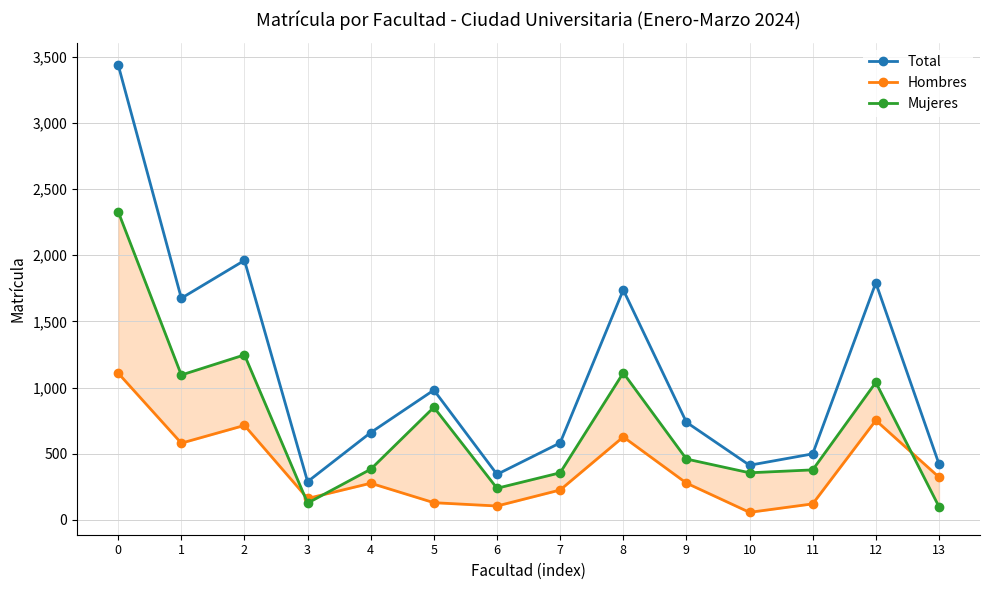

In Mujeres, how many points are lower than both neighbors (excluding endpoints)?

4